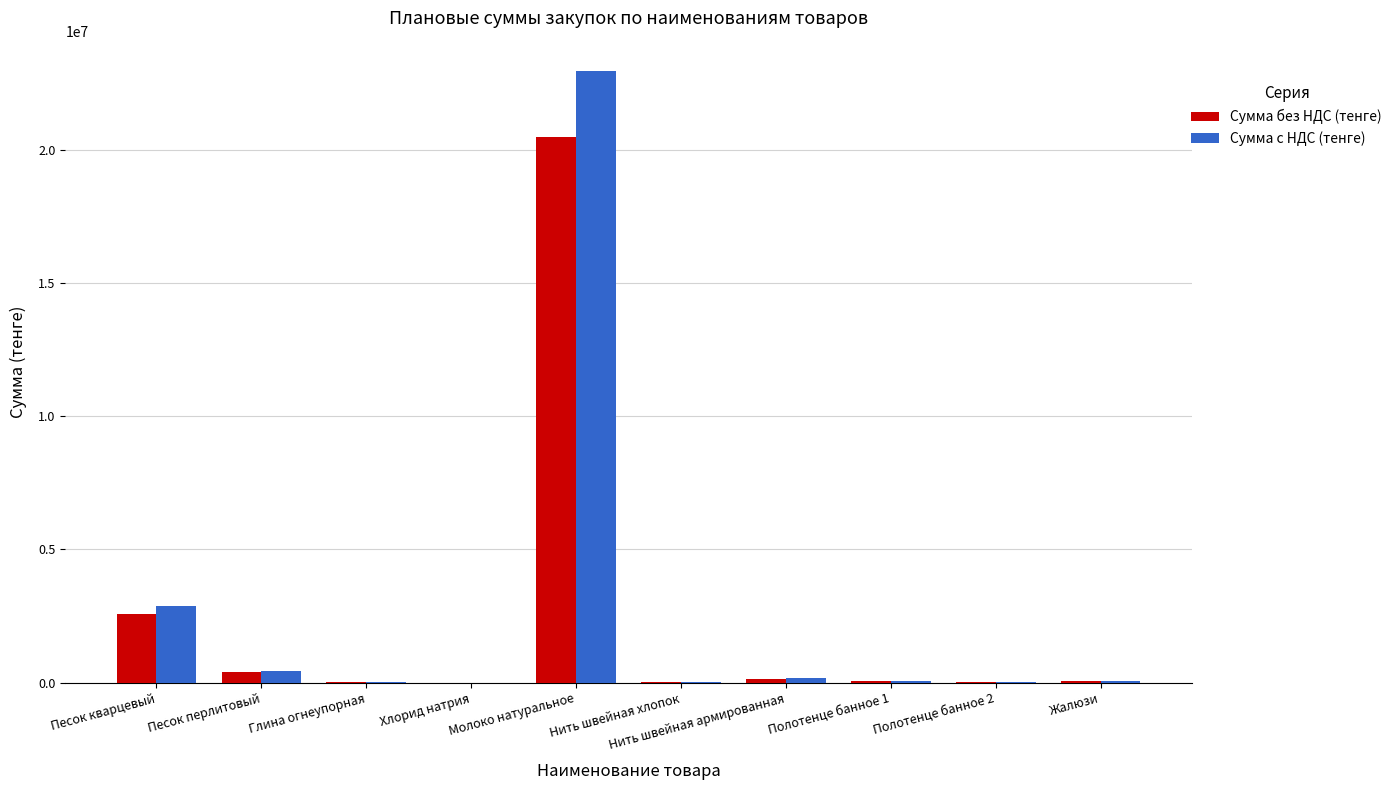

Which category has the highest value across all series?

Молоко натуральное